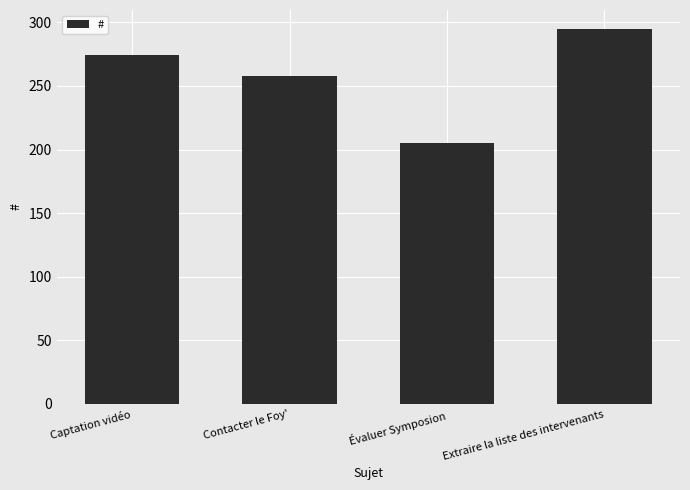

What is the average value?

258